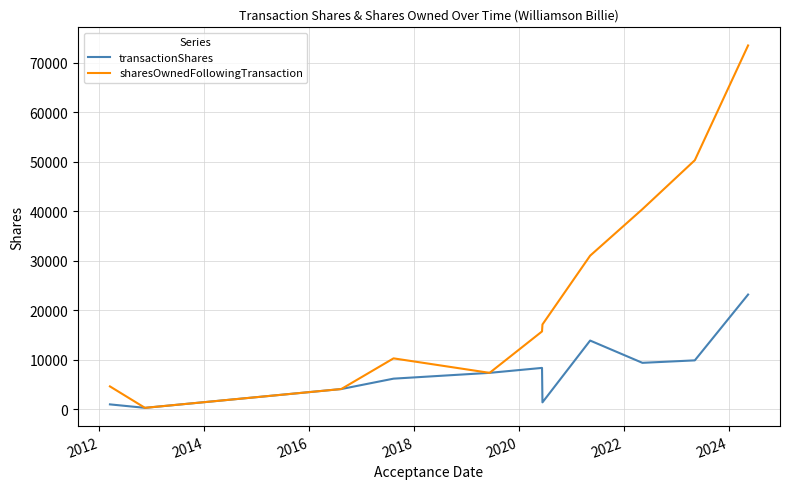

List the series in order of their overall mean, lowest first.

transactionShares, sharesOwnedFollowingTransaction